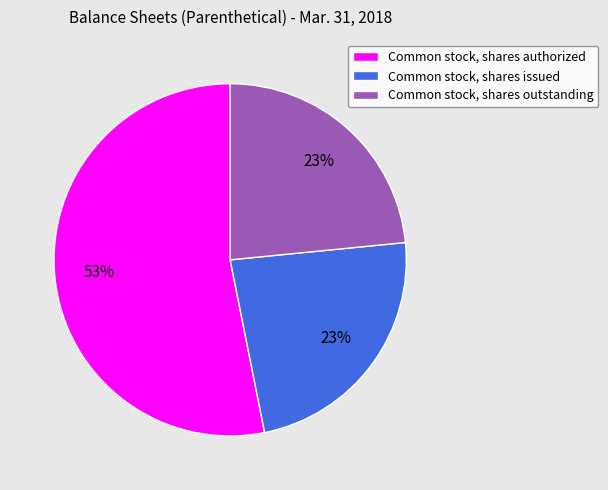

To the nearest percent, what is the combined percentage of Common stock, shares issued and Common stock, shares authorized?

77%